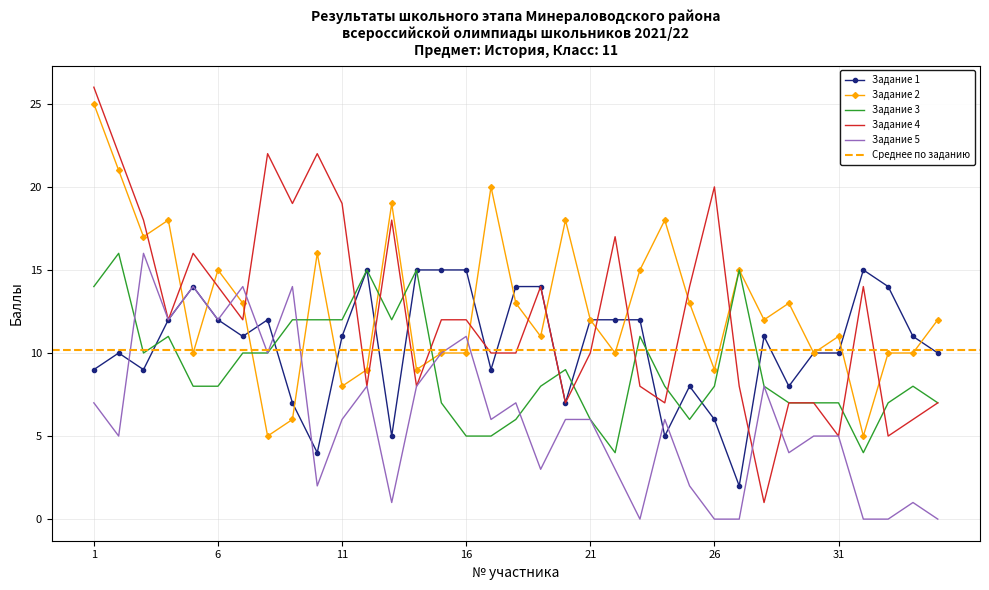

What is the value of the Задание 5 point at the 30th from the left?

5